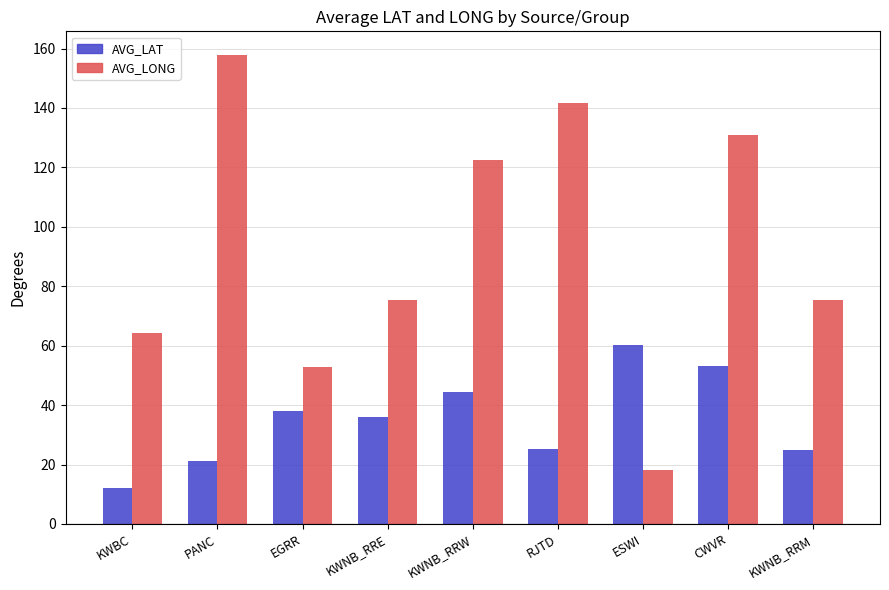

The value of AVG_LAT at EGRR is 38.0. True or false?

True